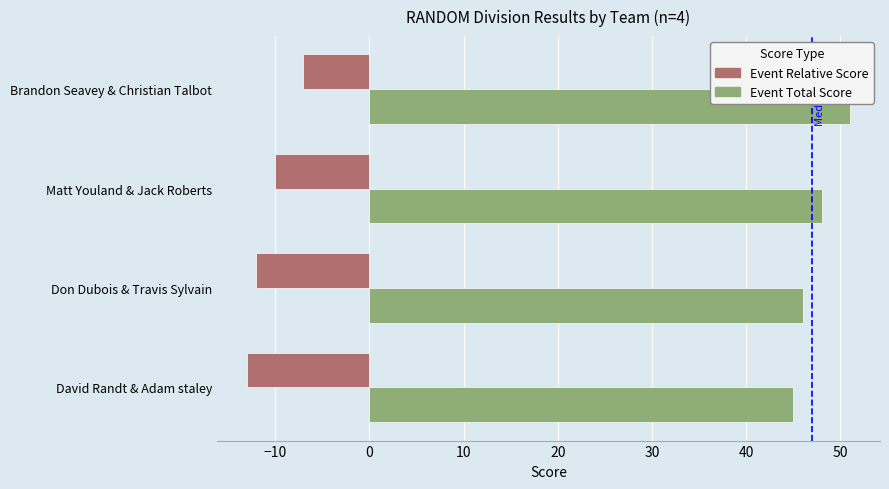

List the series in order of their peak value, lowest first.

Event Relative Score, Event Total Score